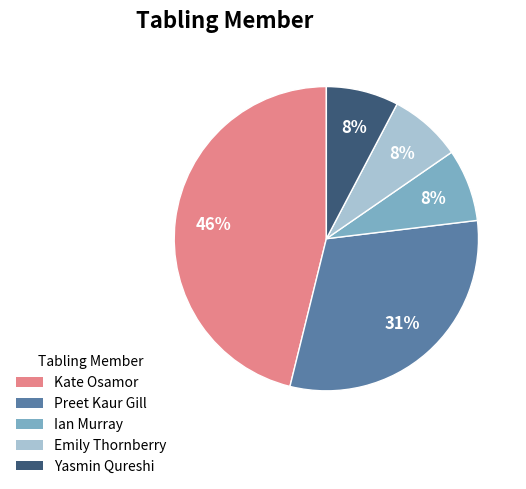

Is the sum of Emily Thornberry and Yasmin Qureshi greater than half?

No